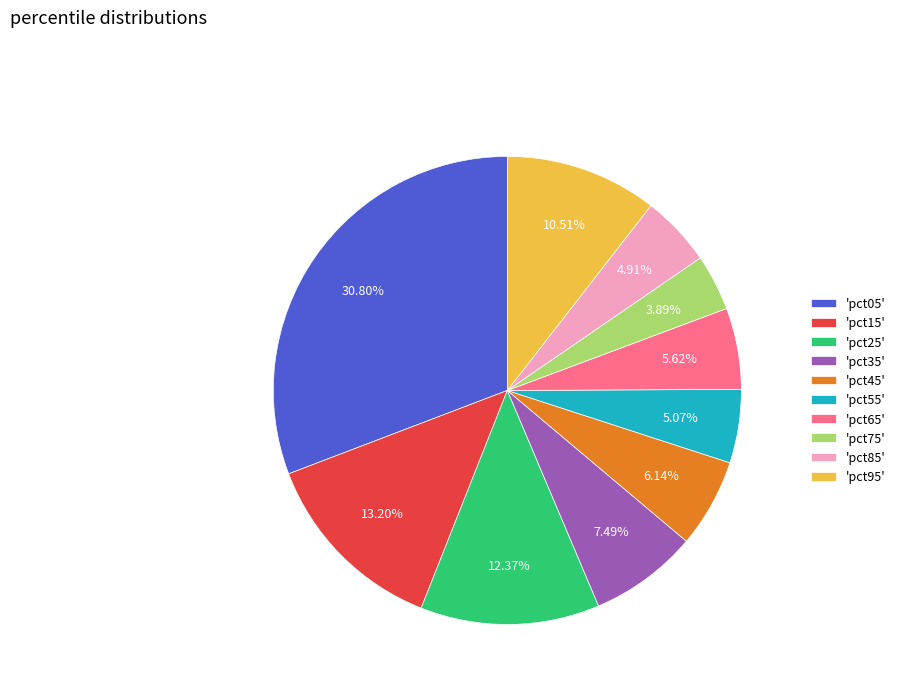

Does 'pct05' account for over 50% of the chart?

No